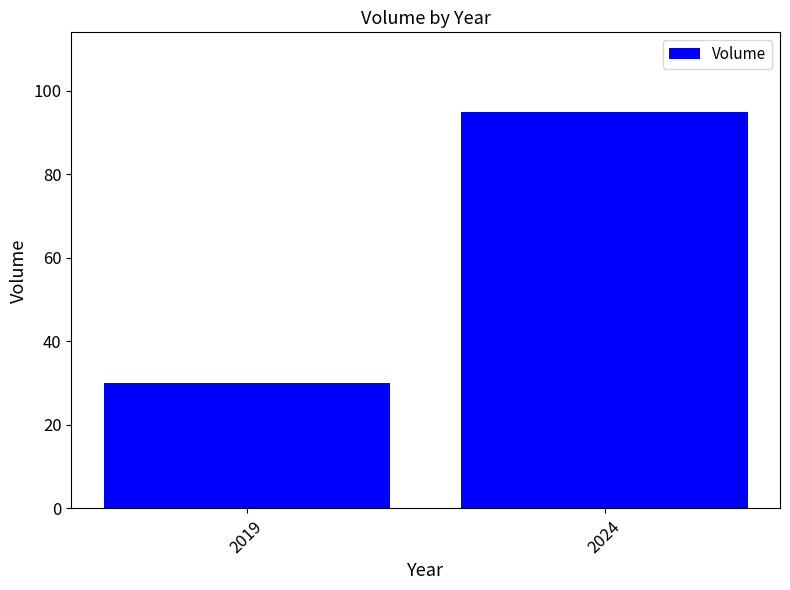

List the labels in order of value, smallest first.

2019, 2024